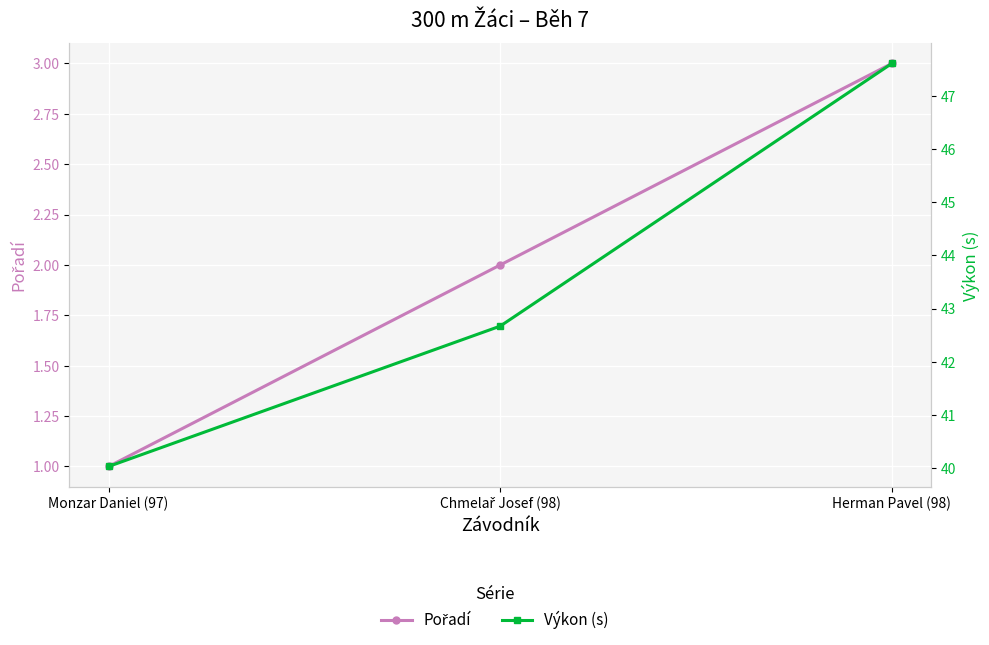

Reading left to right, extract all data points from this chart.

Pořadí: 1.0	2.0	3.0
Výkon (s): 40.0	42.7	47.6